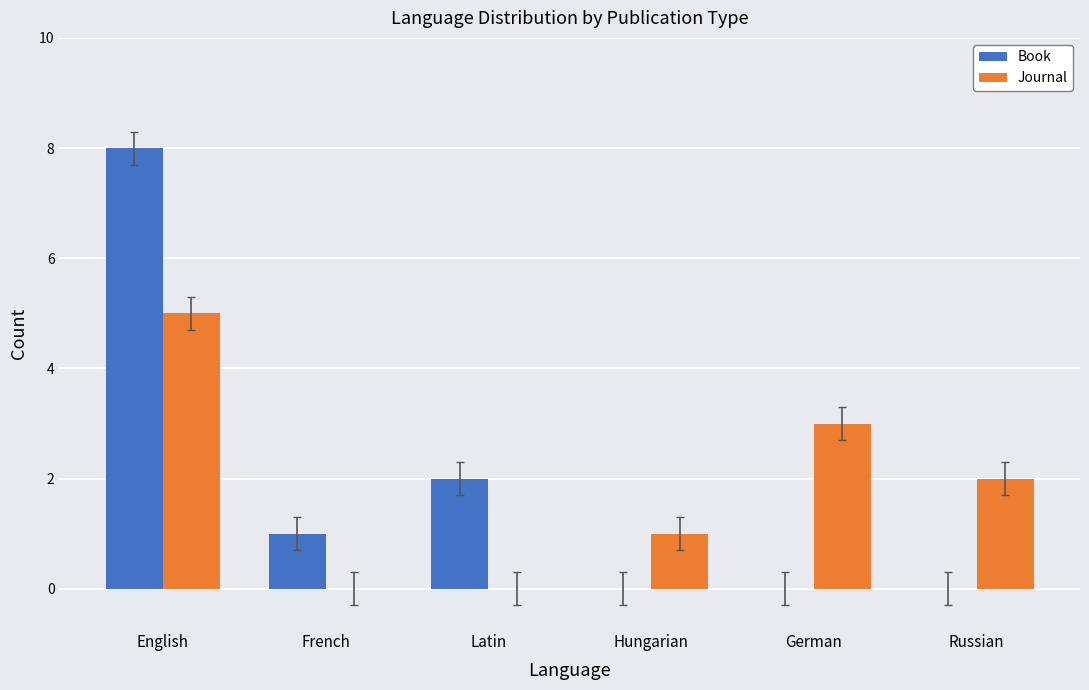

What value does the Journal series have at Russian?

2